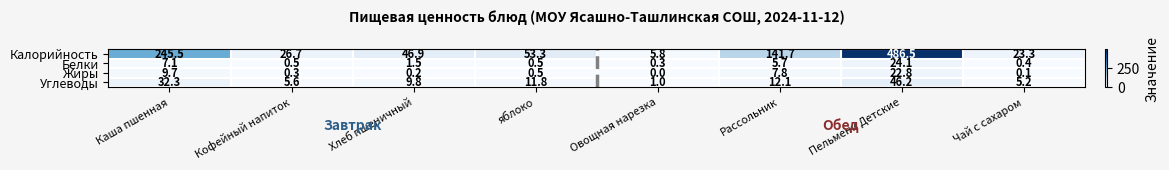

The Калорийность series shows 5.8 at Овощная нарезка. True or false?

True